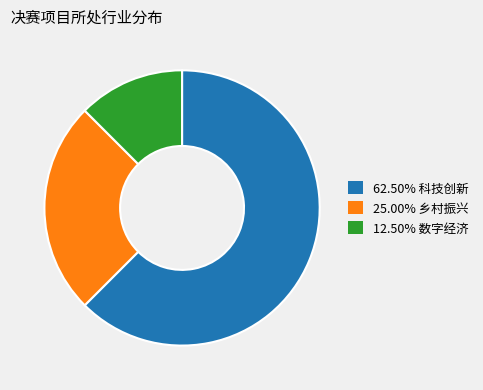

Do 25.00% 乡村振兴 and 12.50% 数字经济 together represent more than half of the pie?

No